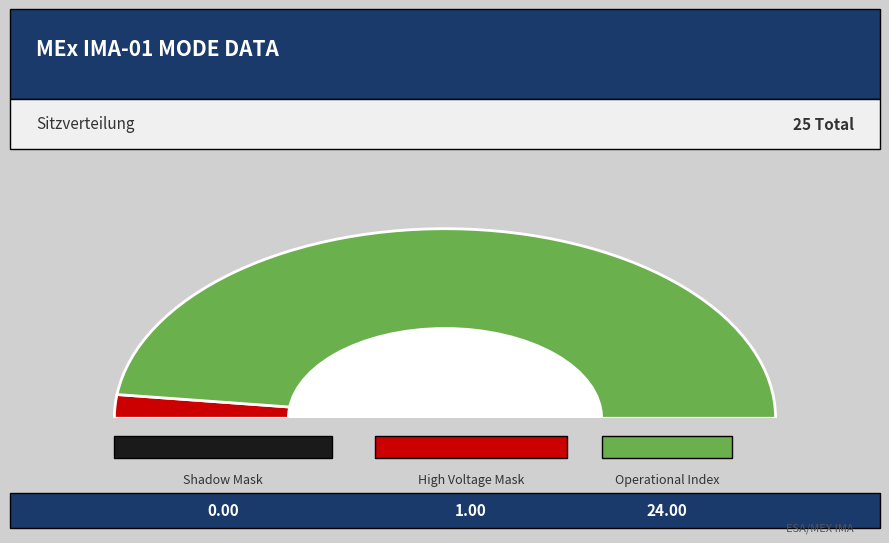

Is there a majority slice in this chart?

Yes